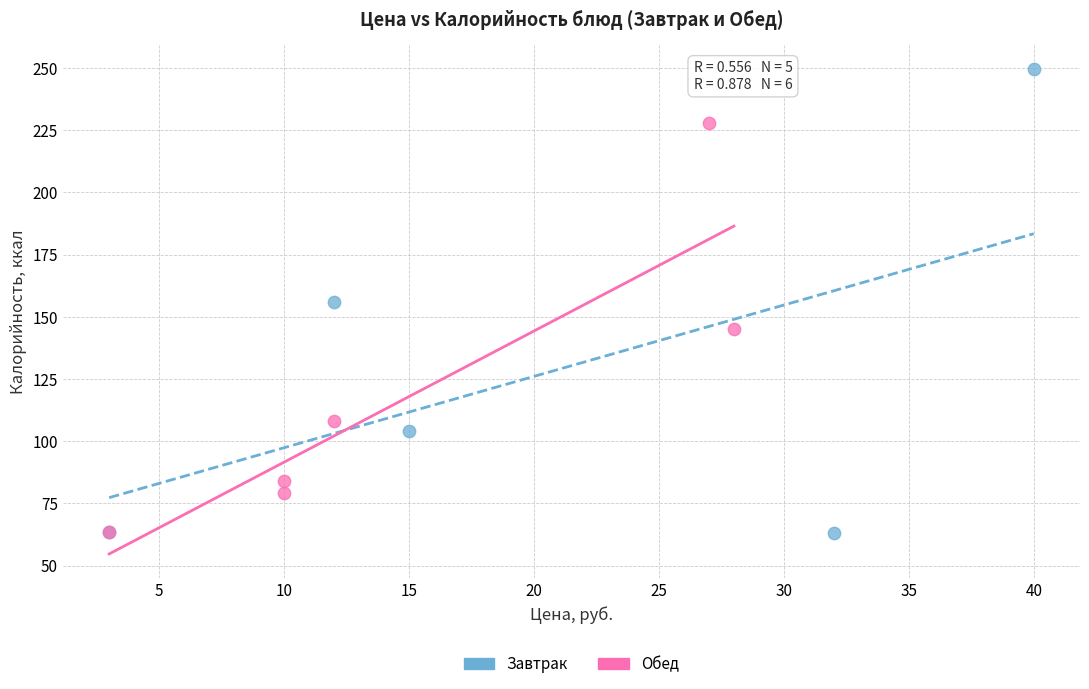

Which series has the largest Y range (max minus min)?

Завтрак